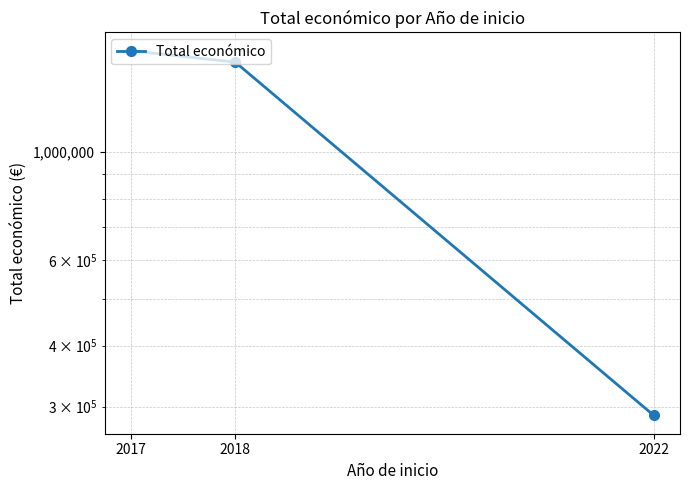

Reading left to right, list all the values displayed in this chart.

1615138	1529592	287559